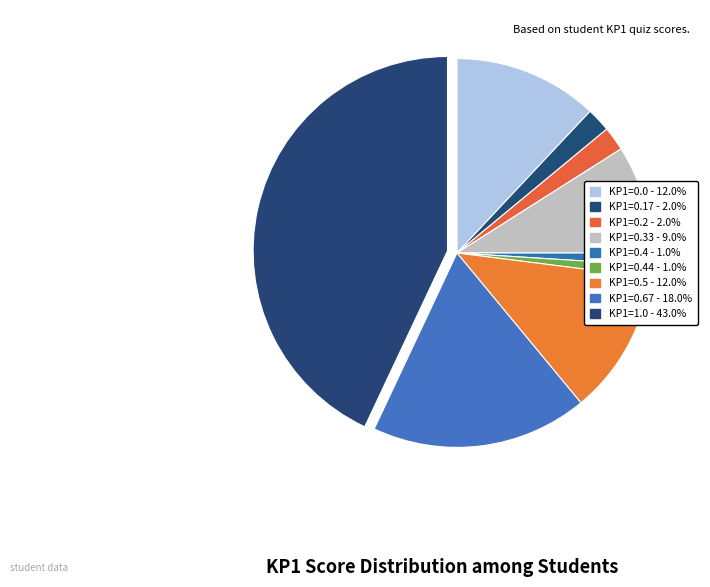

Is there a majority slice in this chart?

No